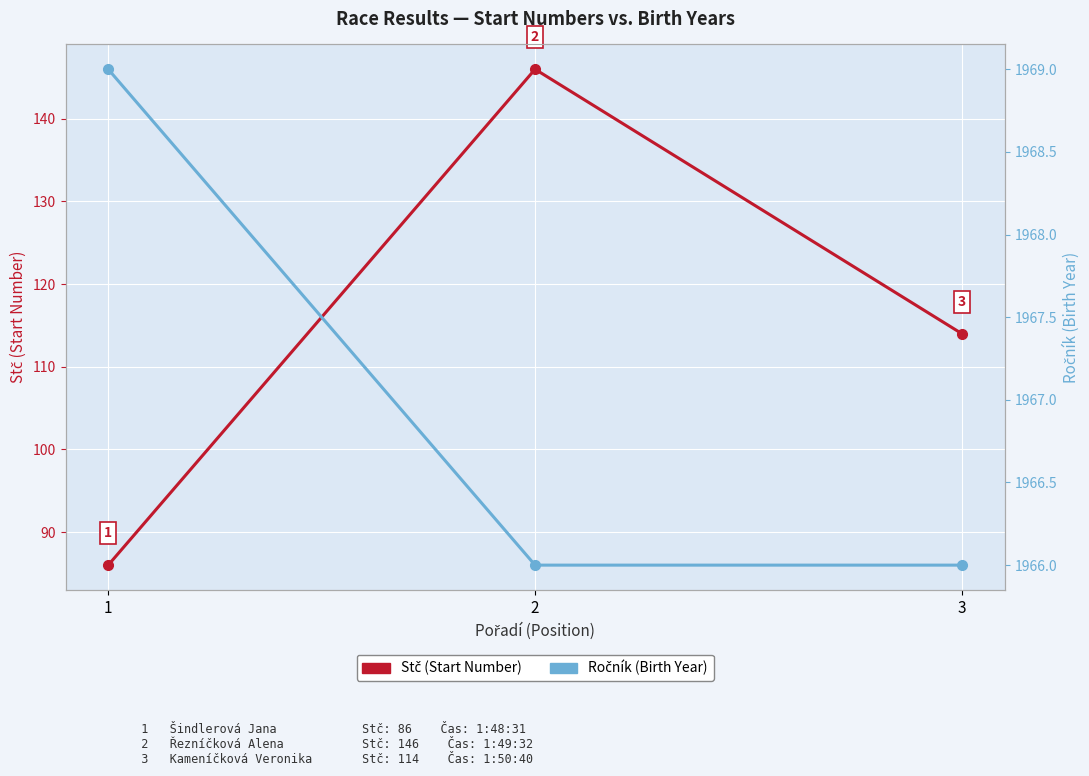

Is it true that Stč (Start Number) equals 131 at 1?

False